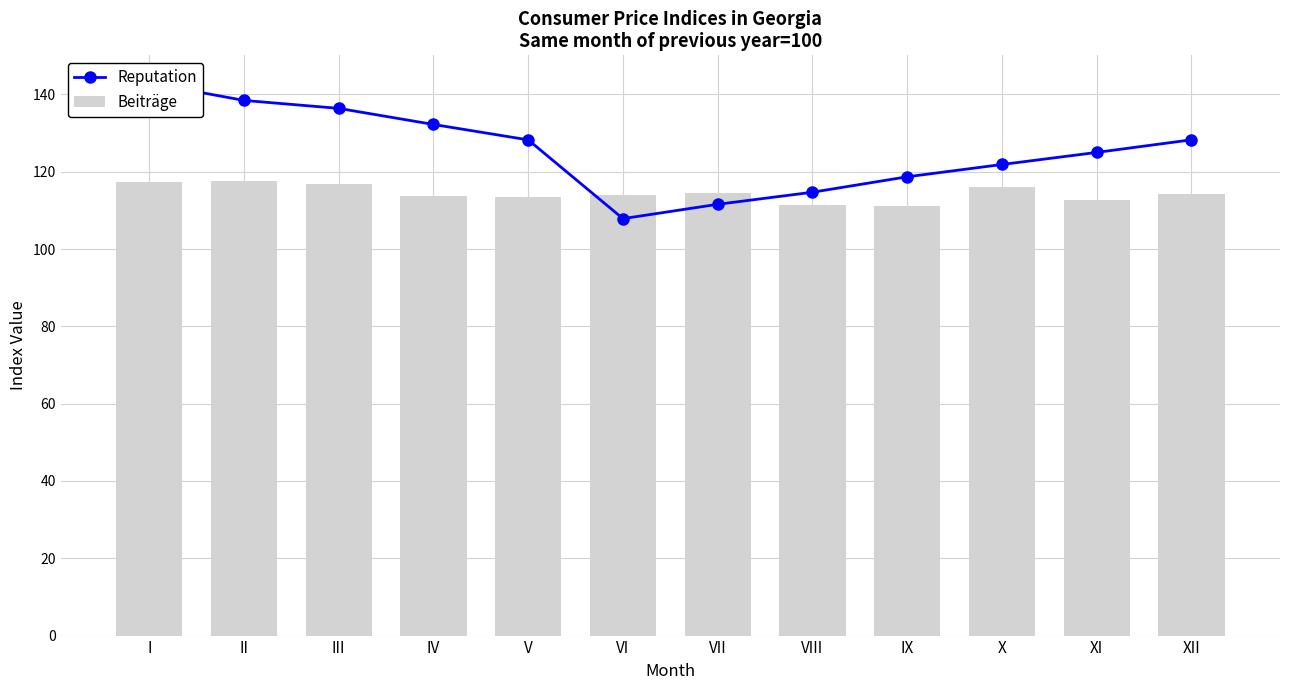

Which category has the lowest value in the Reputation series?

VI